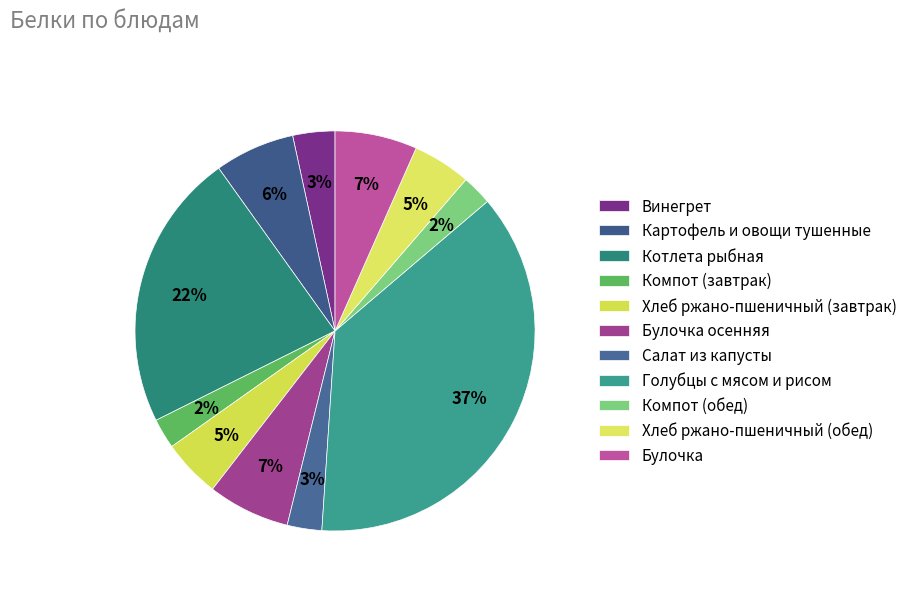

To the nearest percent, what is the combined percentage of Компот (обед) and Булочка?

9%